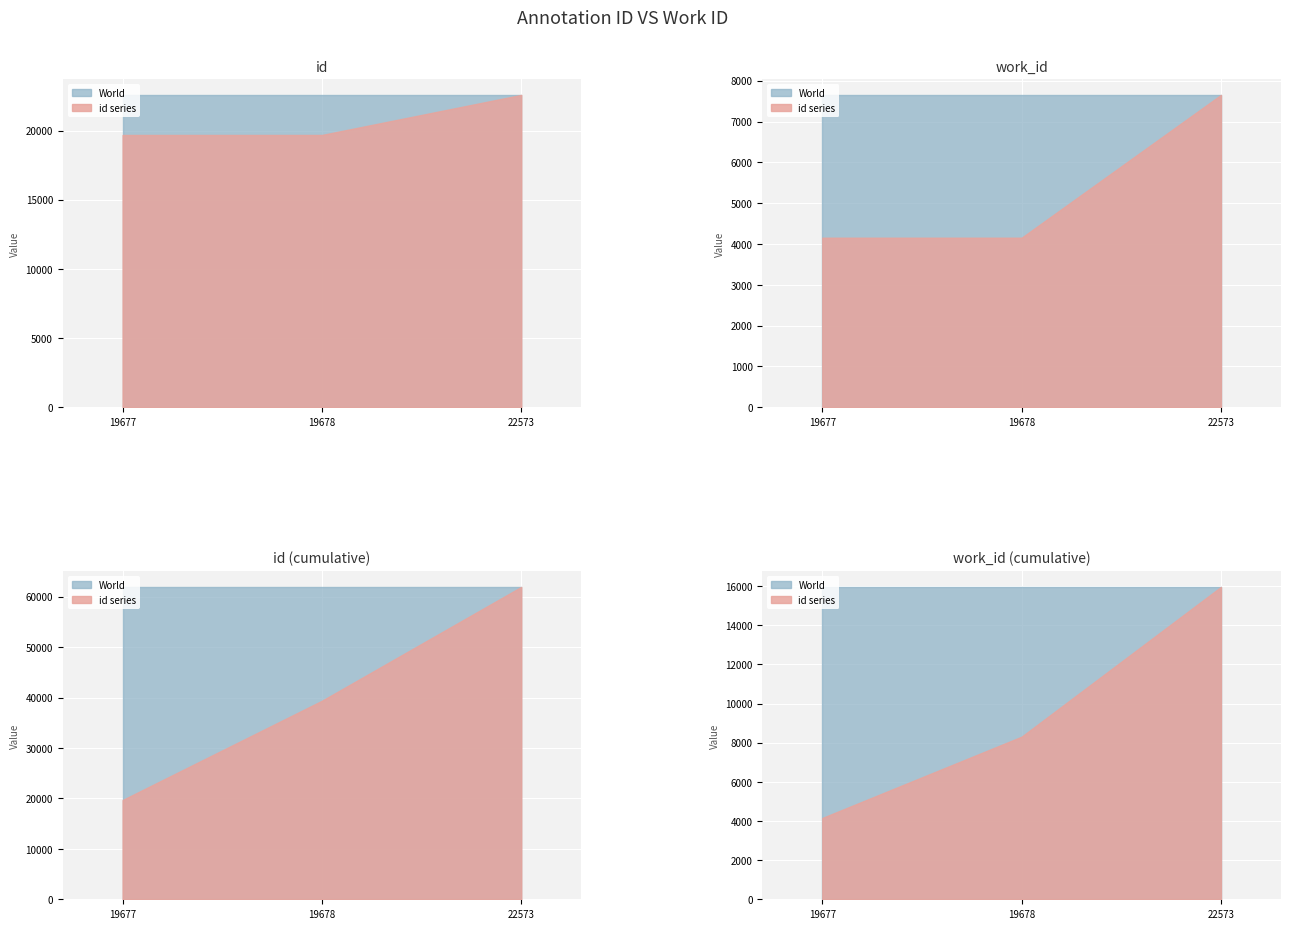

What is the average value of the id series?

20643